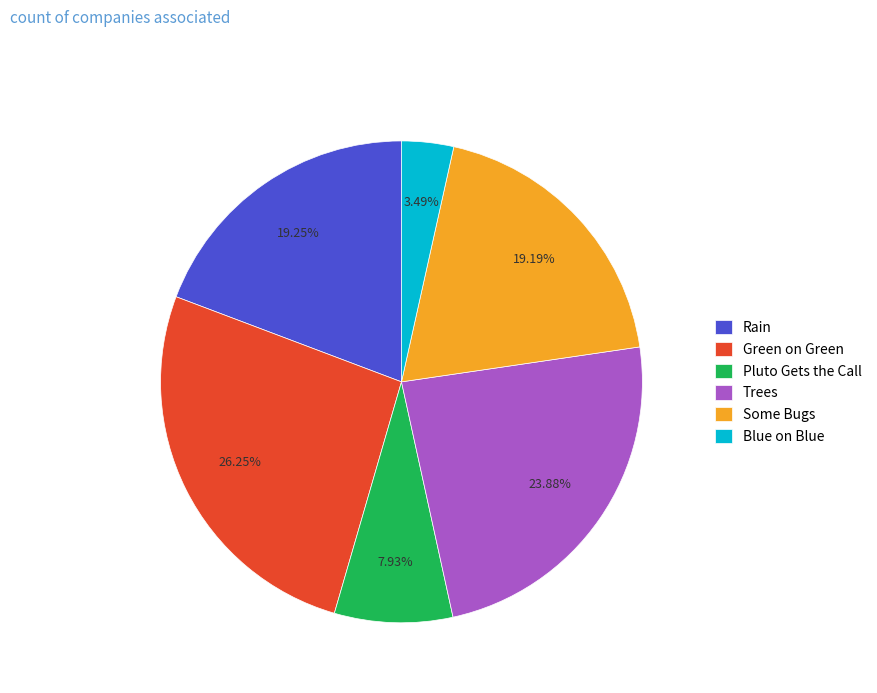

How many segments does this pie chart have?

6